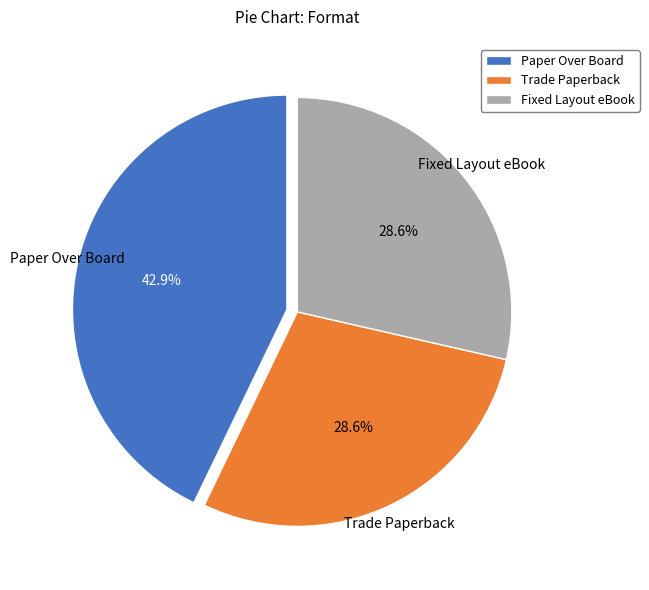

Is there any slice that represents more than half of the pie?

No